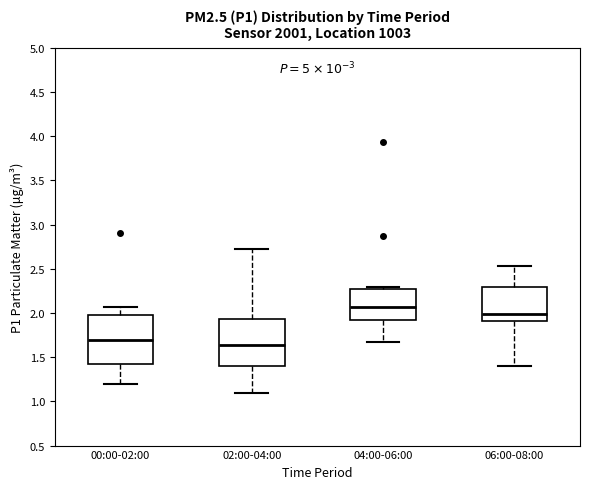

Which box's median line is the highest?

04:00-06:00